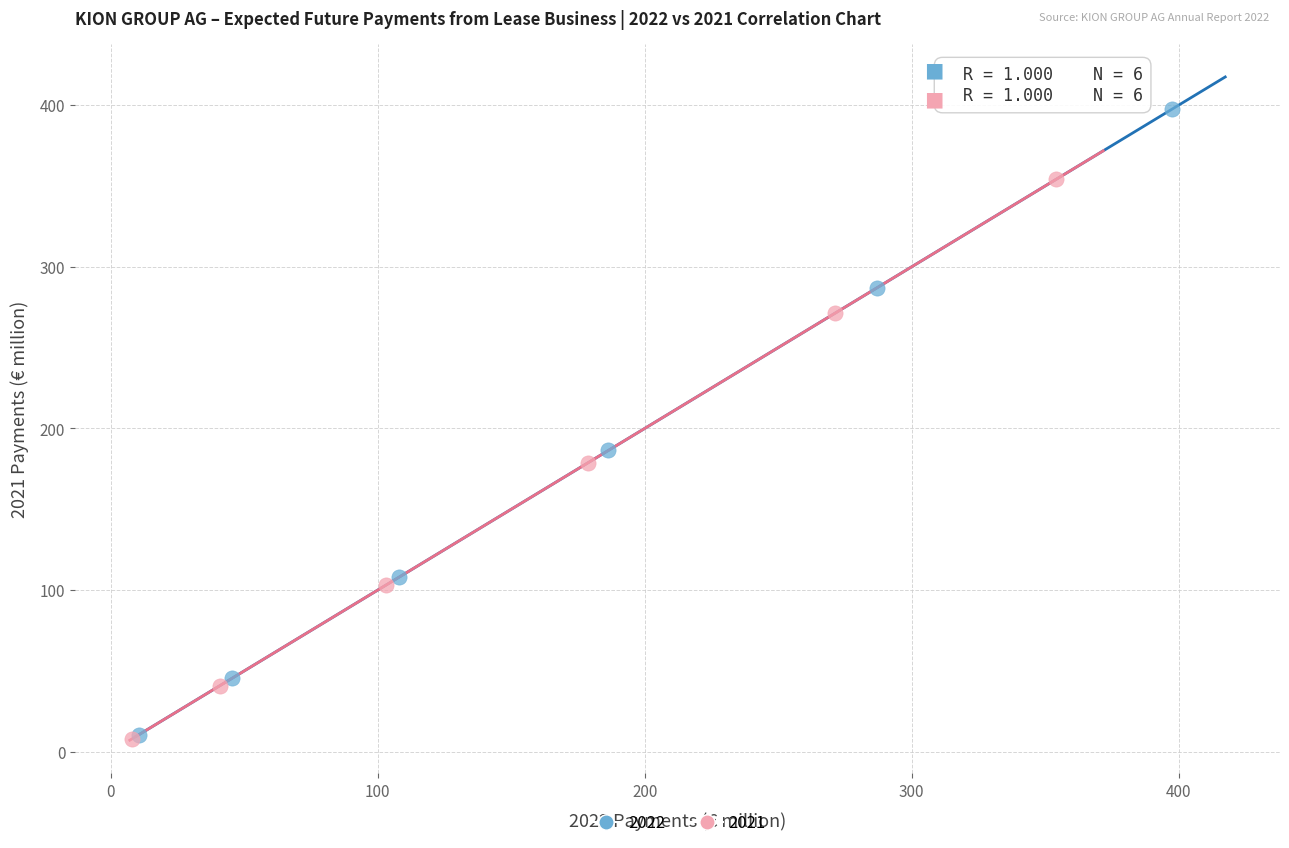

What are all the series names shown in the legend?

2022, 2021